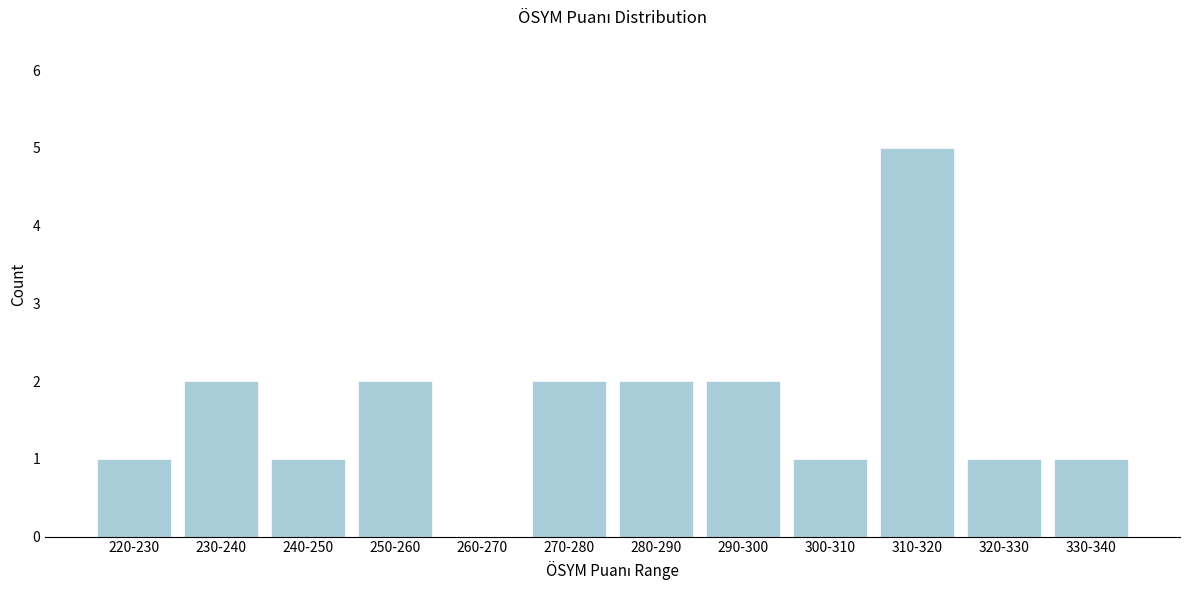

Reading left to right, transcribe all the data shown in this chart.

220-230=1	230-240=2	240-250=1	250-260=2	260-270=0	270-280=2	280-290=2	290-300=2	300-310=1	310-320=5	320-330=1	330-340=1